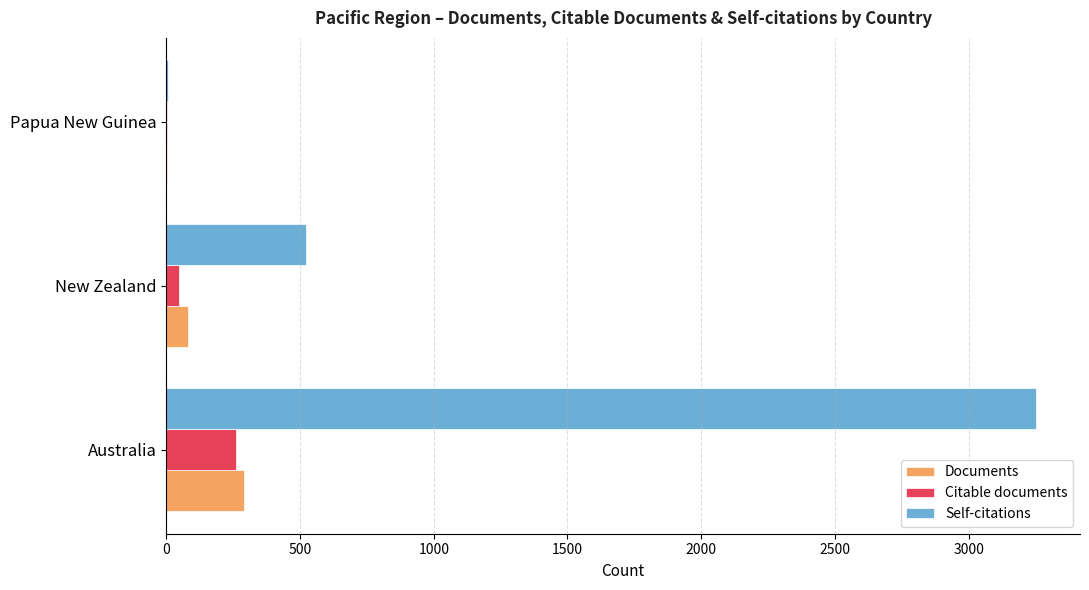

Which series has the largest total across all categories?

Self-citations